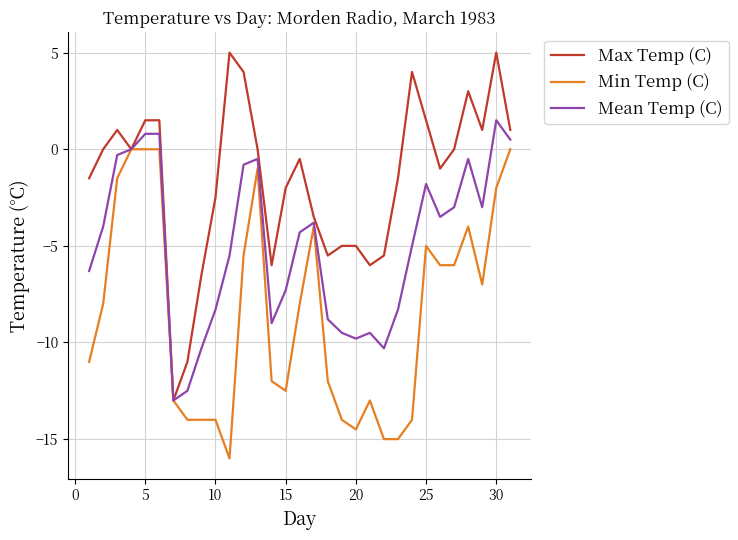

What is the minimum value for Min Temp (C)?

-16.0